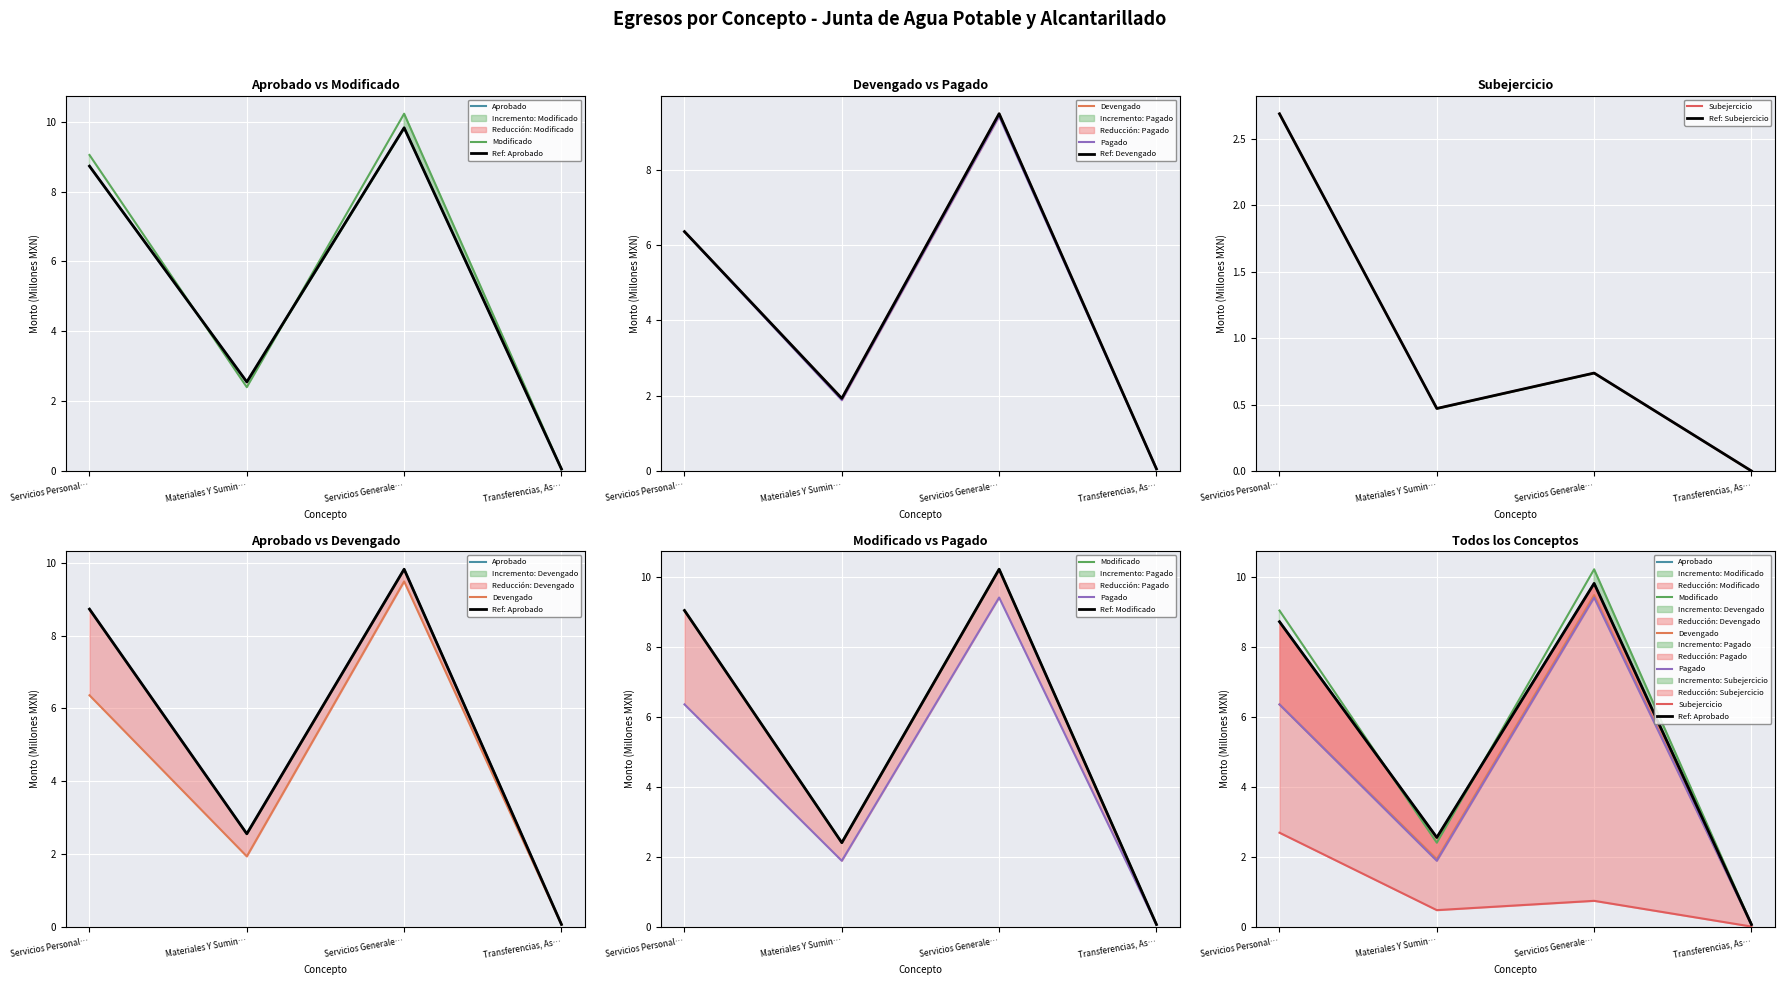

What is the sum of all Devengado values?

17.8